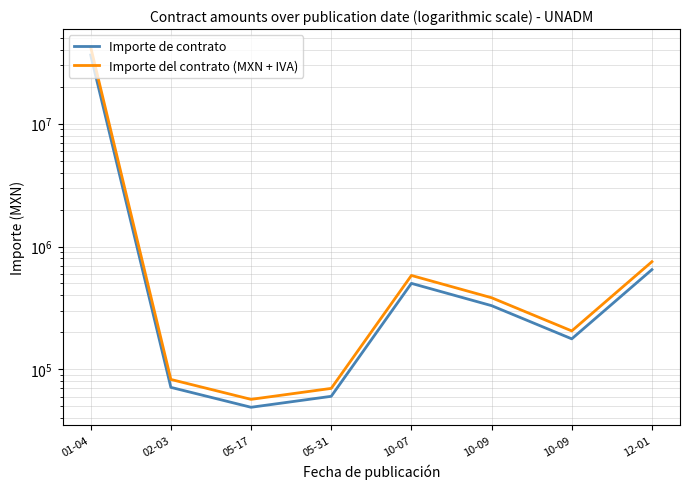

Reading left to right, transcribe all the data shown in this chart.

Importe de contrato: 01-04=36202788.8	02-03=71366.0	05-17=49137.9	05-31=60344.8	10-07=501105.0	10-09=330000.0	10-09=177156.0	12-01=648450.0
Importe del contrato (MXN + IVA): 01-04=41995235.0	02-03=82784.6	05-17=57000.0	05-31=70000.0	10-07=581281.8	10-09=382800.0	10-09=205501.0	12-01=752202.0